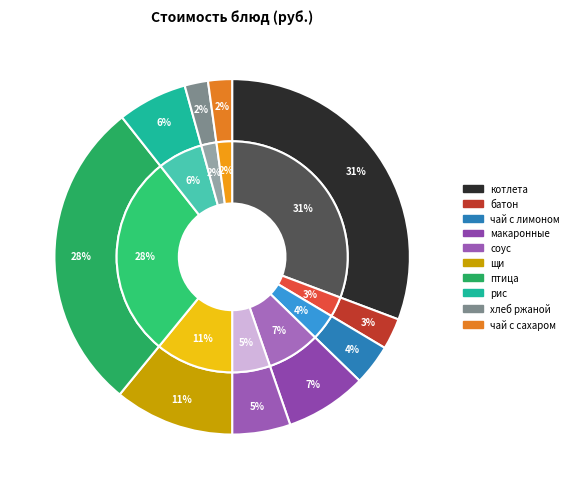

Which category has the biggest portion of the pie?

котлета